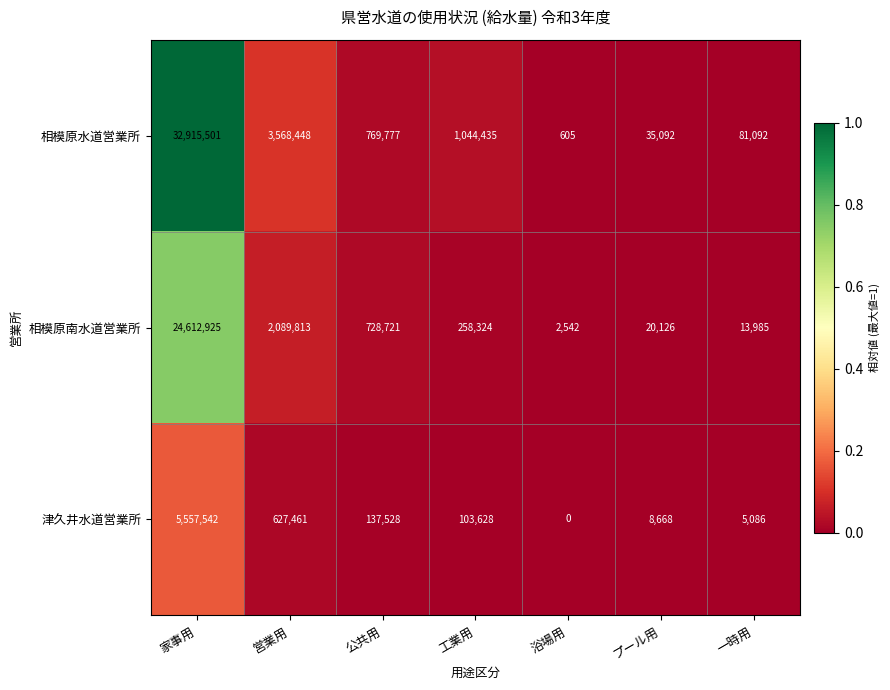

At how many categories does at least one series exceed 0?

7